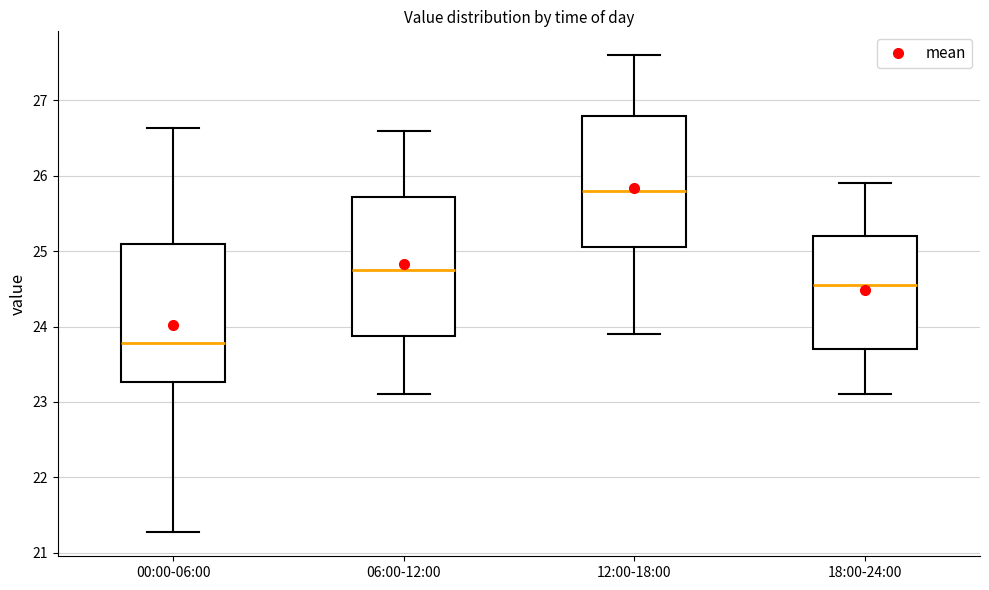

Reading left to right, transcribe this box plot: for each box, give where its median line is, the range the box spans, and where its two whiskers end, as read against the y-axis. The values are not printed on the chart, so give them approximately, as read against the axis.

00:00-06:00: median 23.8, box 23.3 to 25.1, whiskers 21.3 to 26.6
06:00-12:00: median 24.8, box 23.9 to 25.7, whiskers 23.1 to 26.6
12:00-18:00: median 25.8, box 25.1 to 26.8, whiskers 23.9 to 27.6
18:00-24:00: median 24.6, box 23.7 to 25.2, whiskers 23.1 to 25.9